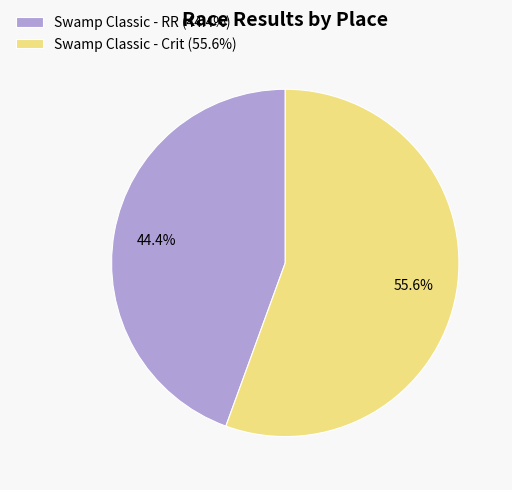

Count the number of slices in the pie.

2